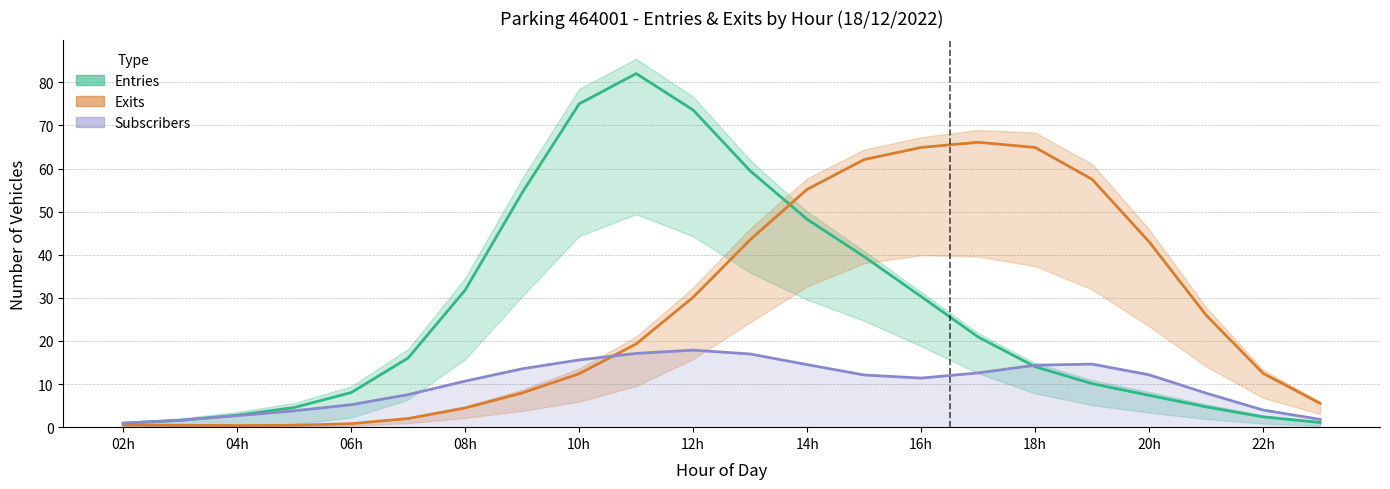

What is the sum of all Entries (estimate) values?

589.0